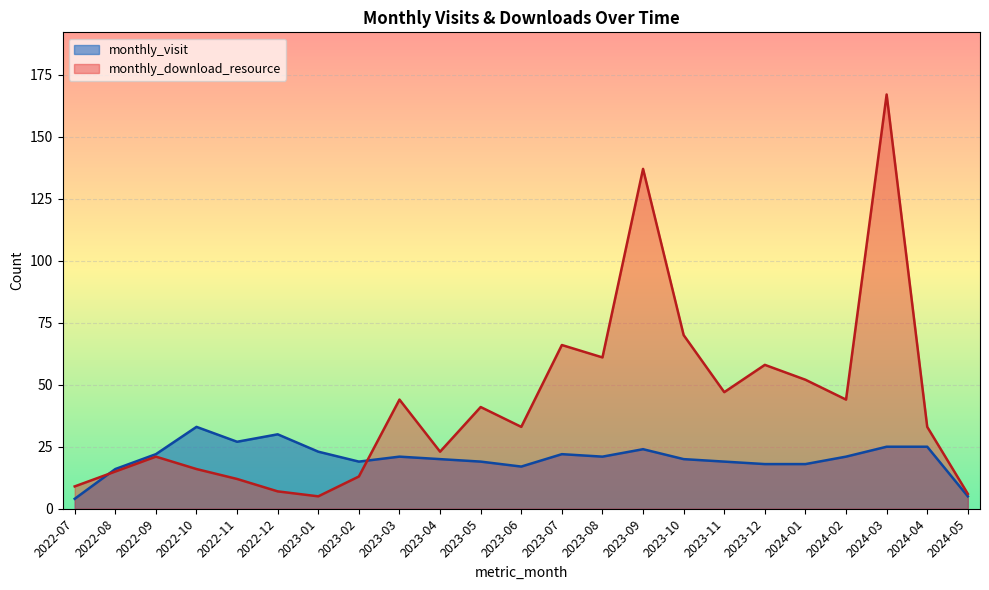

What is the difference between the highest and lowest values at 2022-12?

23